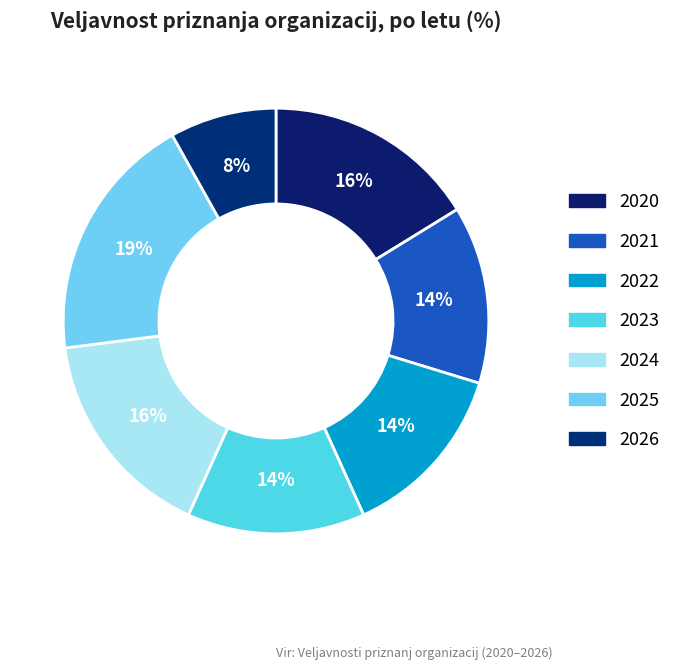

To the nearest percent, what is the combined percentage of 2022 and 2024?

30%